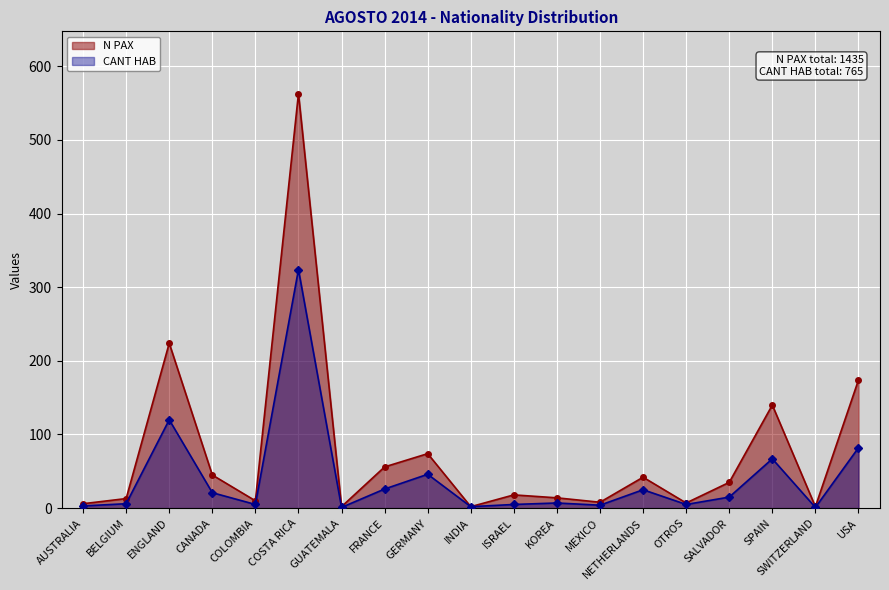

True or false: N PAX (line) and CANT HAB (line) cross at least once.

False